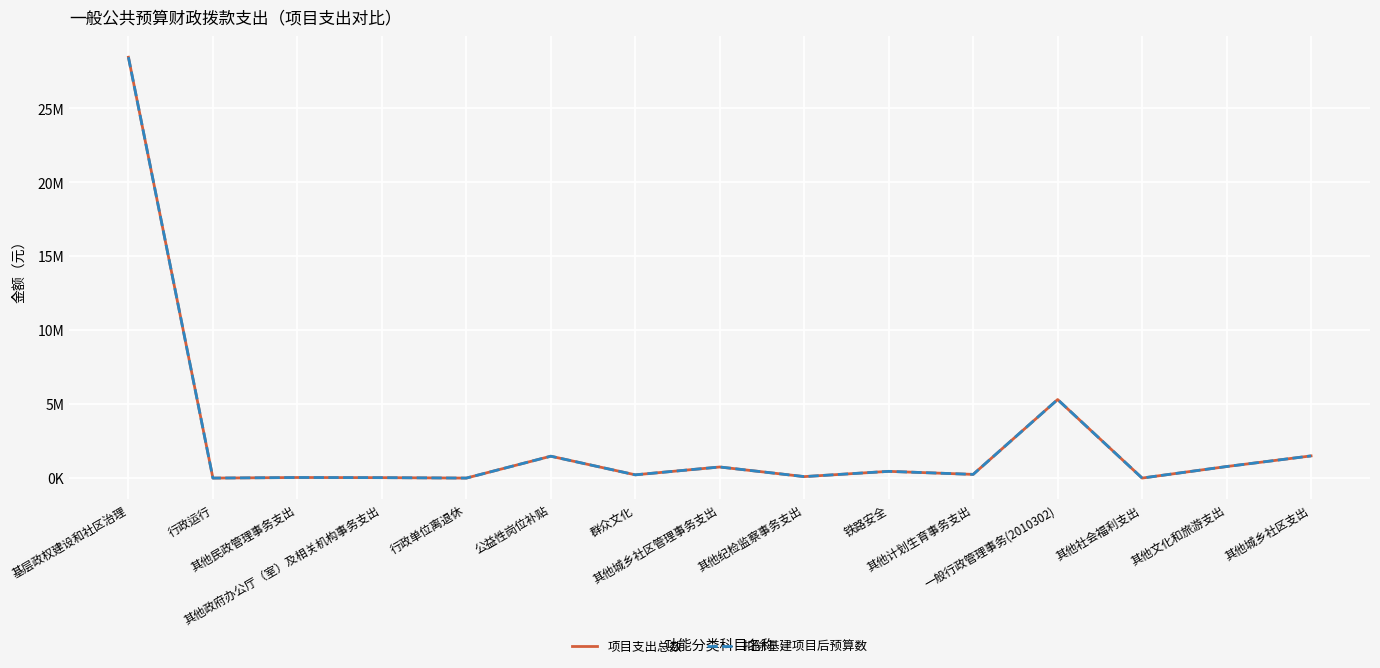

At which category is the sum across all series the highest?

基层政权建设和社区治理